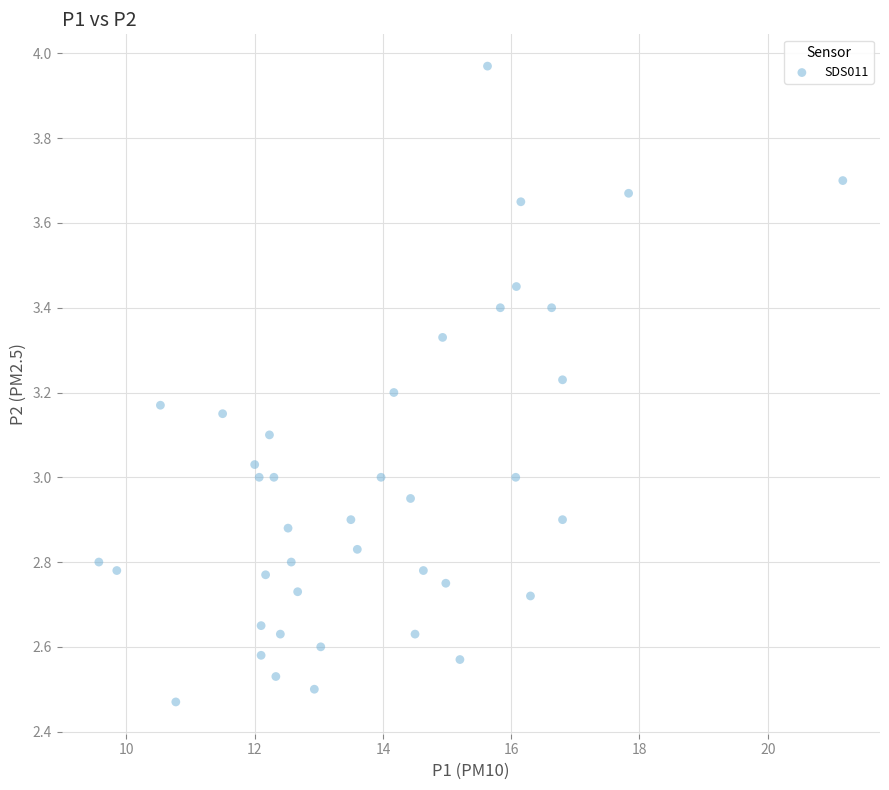

What is the range of Y values (max minus min)?

1.5